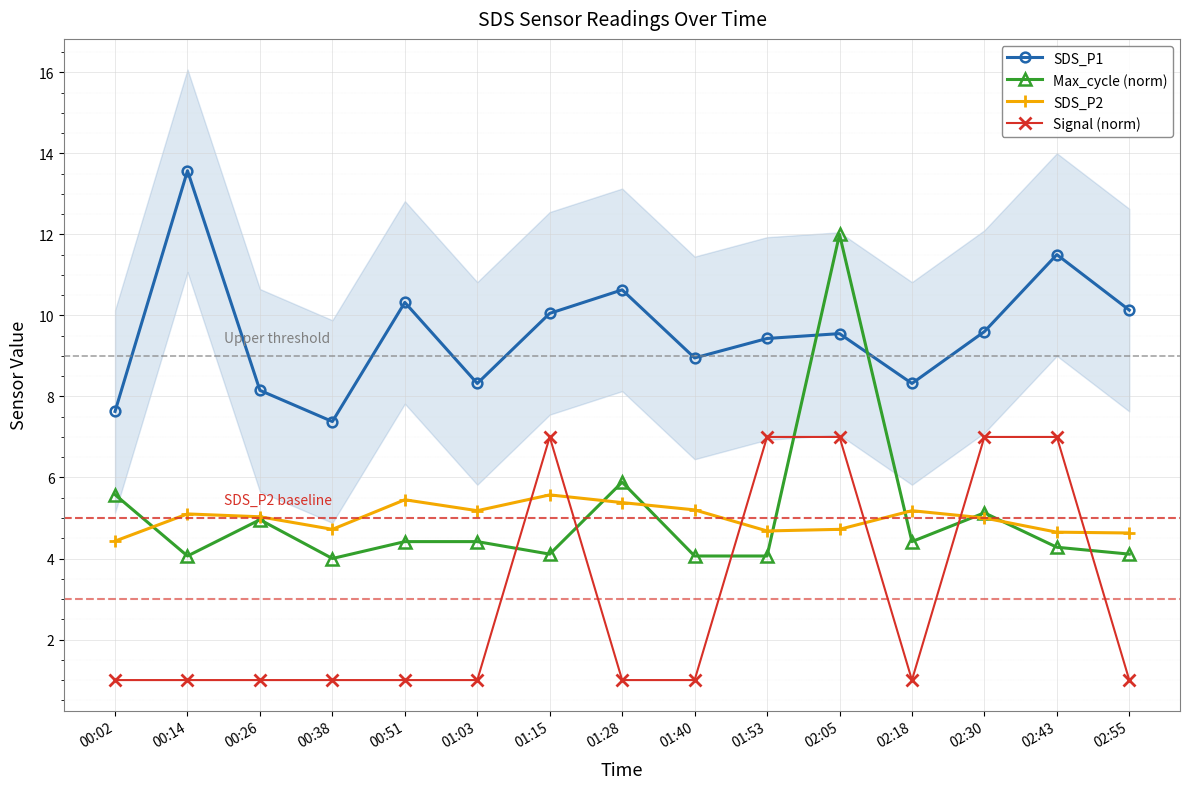

What are all the series names shown in the legend?

SDS_P1, Max_cycle (norm), SDS_P2, Signal (norm)